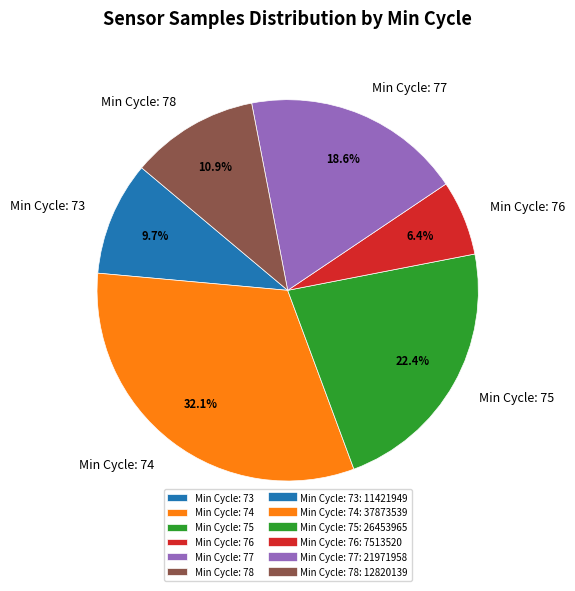

How many slices are in this pie chart?

6